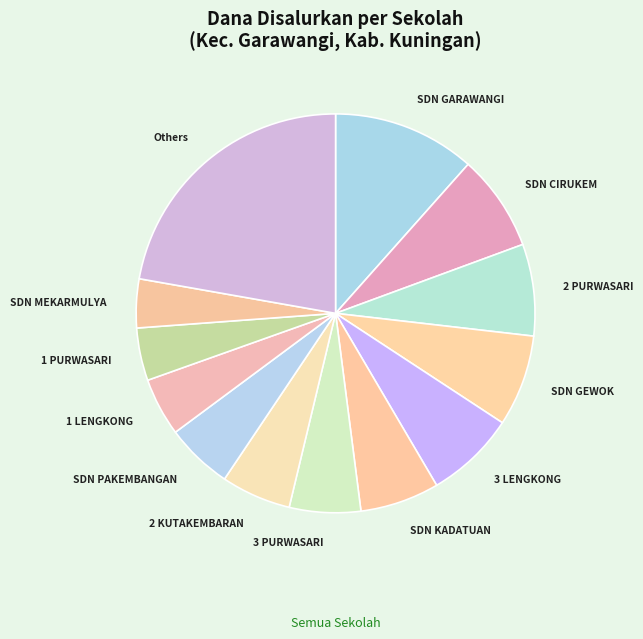

Which category has the biggest portion of the pie?

Others